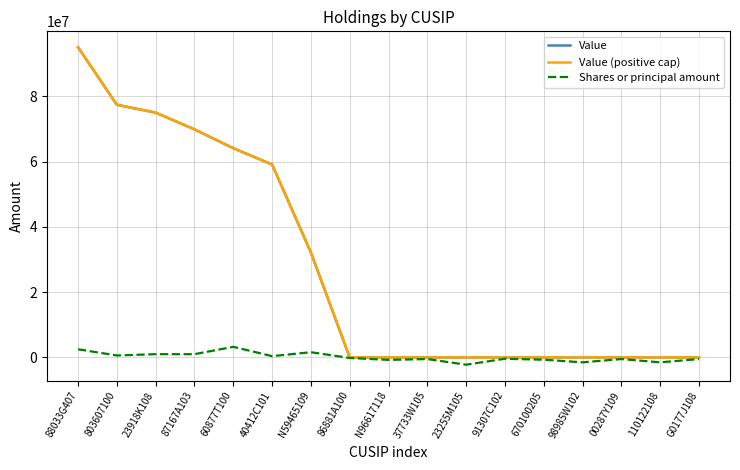

Does the chart display data point markers on the line(s)?

No